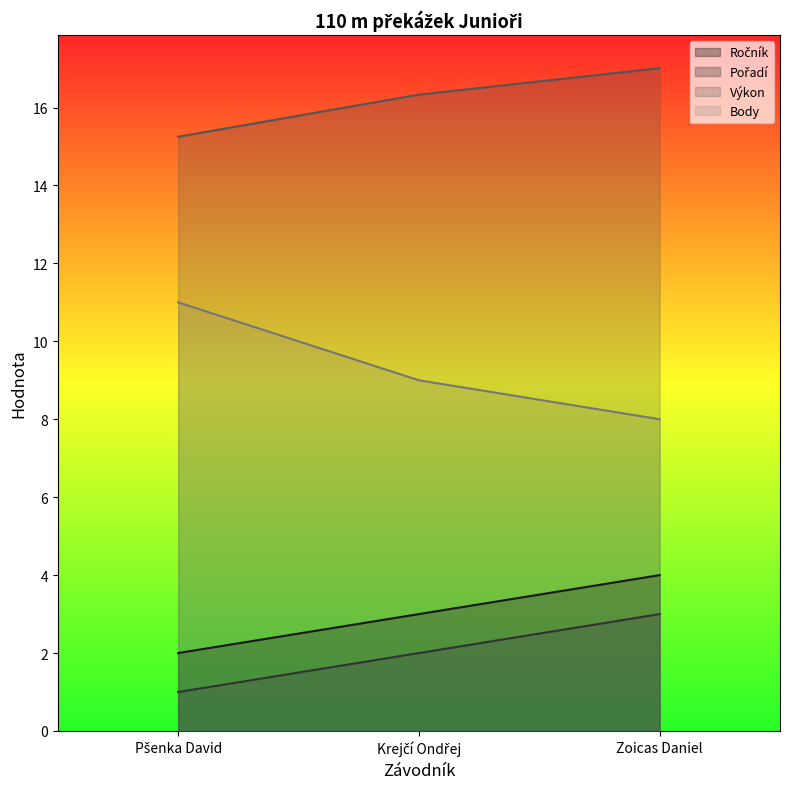

What position from the left is Krejčí Ondřej?

2